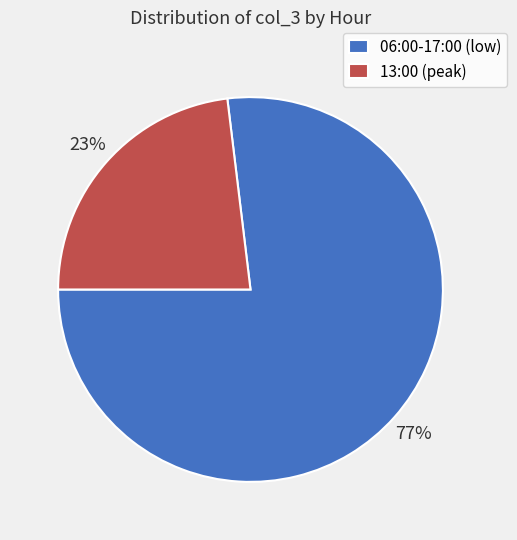

How many slices are in this pie chart?

2